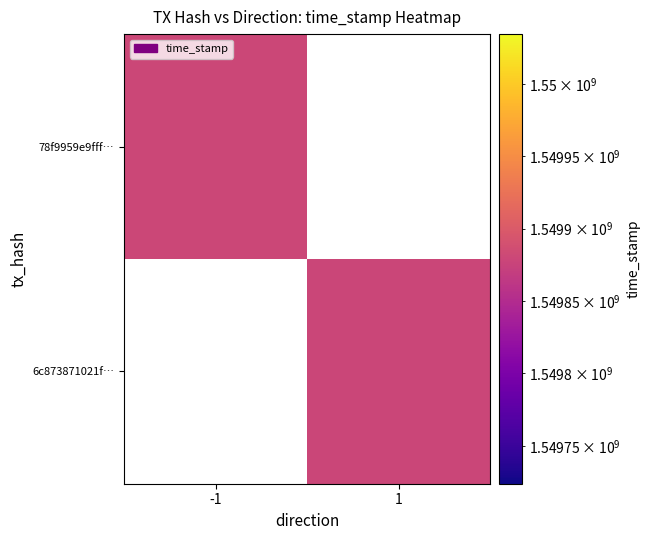

How many distinct data groups are displayed?

2